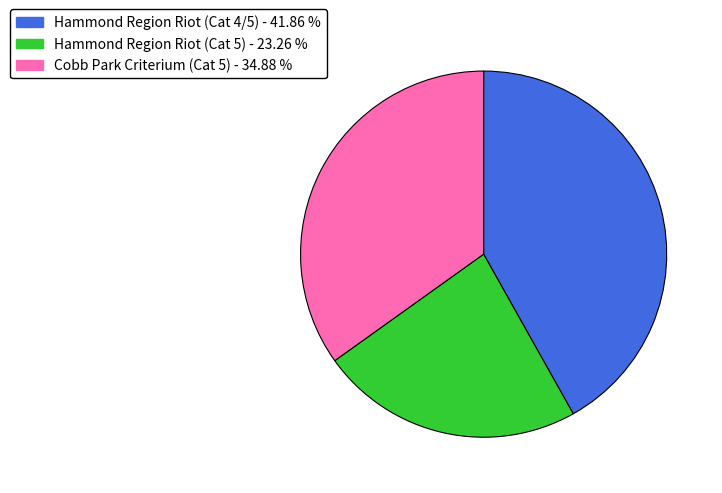

Rank the categories by value from lowest to highest.

Hammond Region Riot (Cat 5), Cobb Park Criterium (Cat 5), Hammond Region Riot (Cat 4/5)